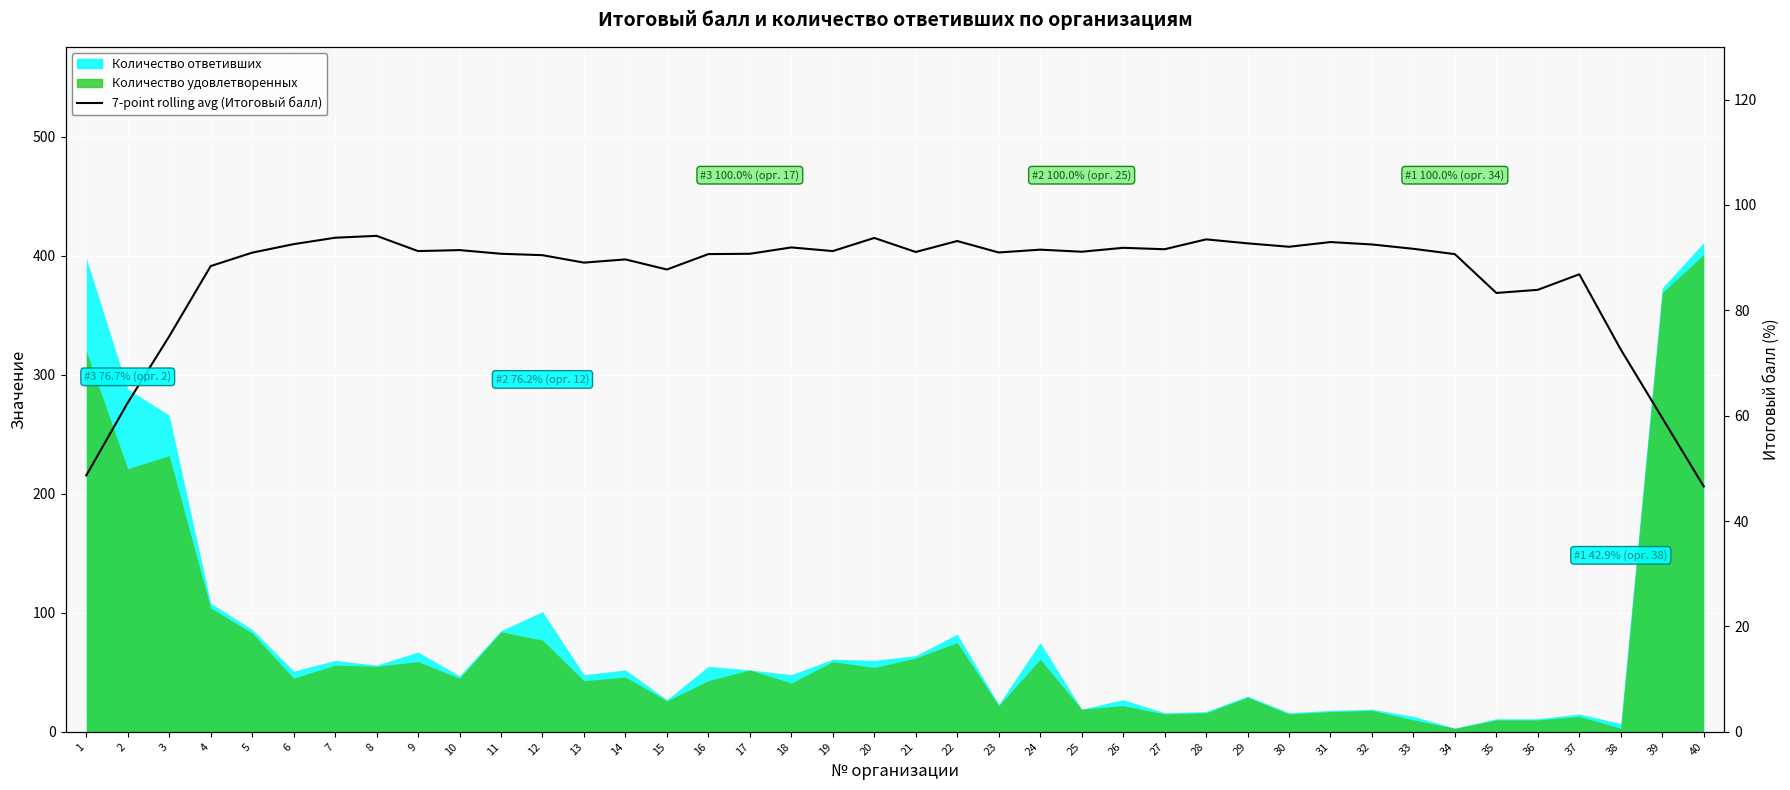

The value at 19 is 91.2. True or false?

True